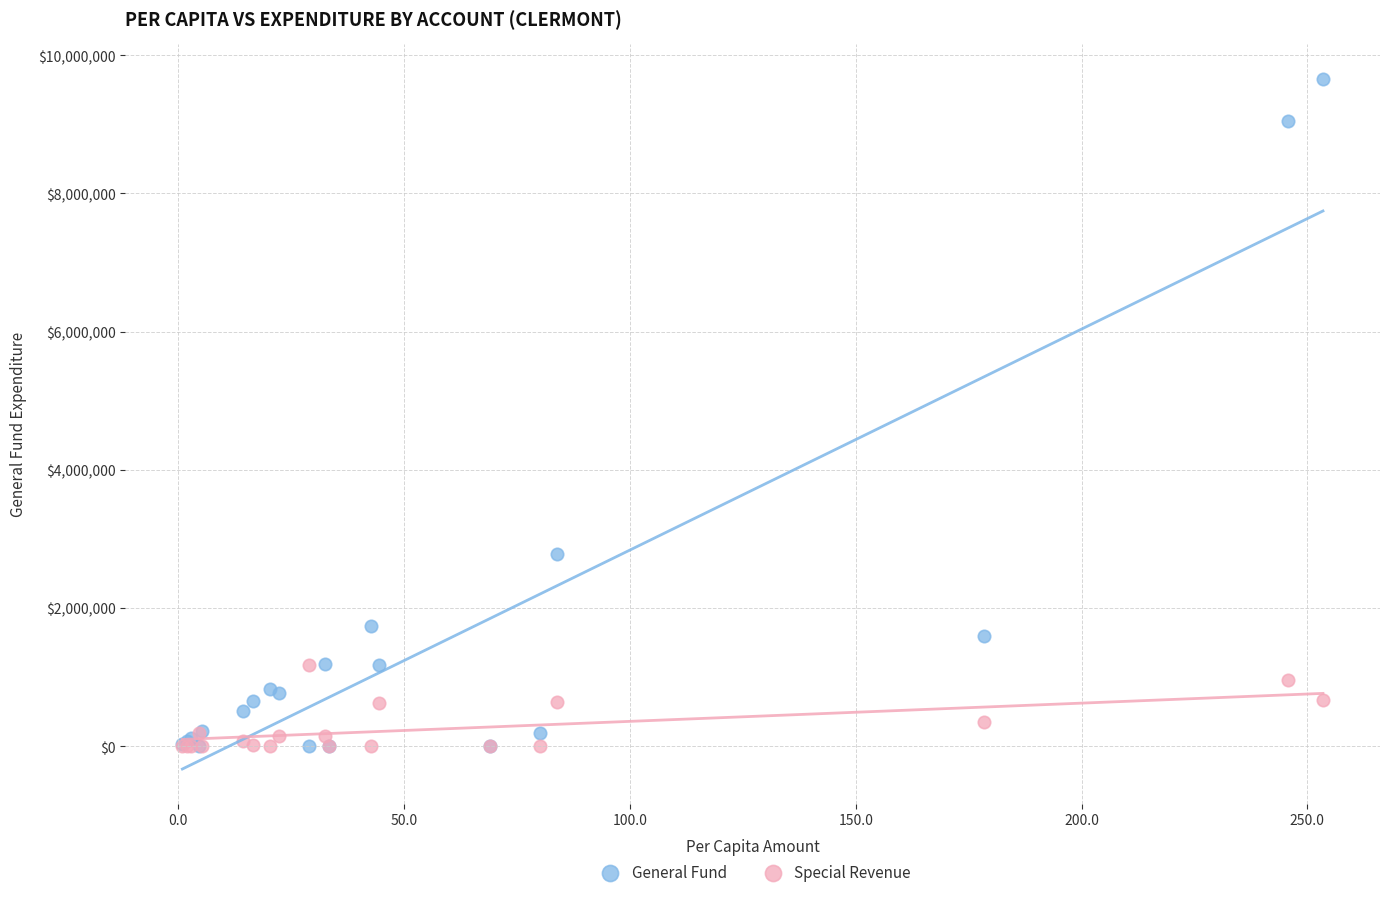

What are all the series names shown in the legend?

General Fund, Special Revenue